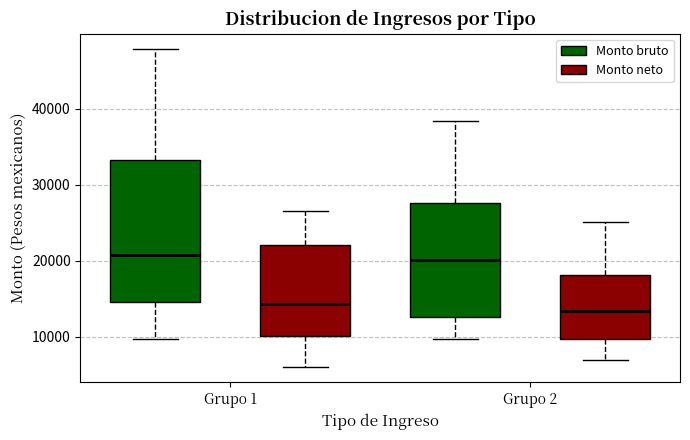

Reading left to right, read every box against the y-axis: the position of its median line, the range the box covers, and the ends of its whiskers. The values are not printed on the chart, so give them approximately, as read against the axis.

Grupo 1 (Monto bruto): median 21000, box 15000 to 33000, whiskers 10000 to 48000
Grupo 1 (Monto neto): median 14000, box 10000 to 22000, whiskers 6000 to 27000
Grupo 2 (Monto bruto): median 20000, box 13000 to 28000, whiskers 10000 to 38000
Grupo 2 (Monto neto): median 13000, box 10000 to 18000, whiskers 7000 to 25000